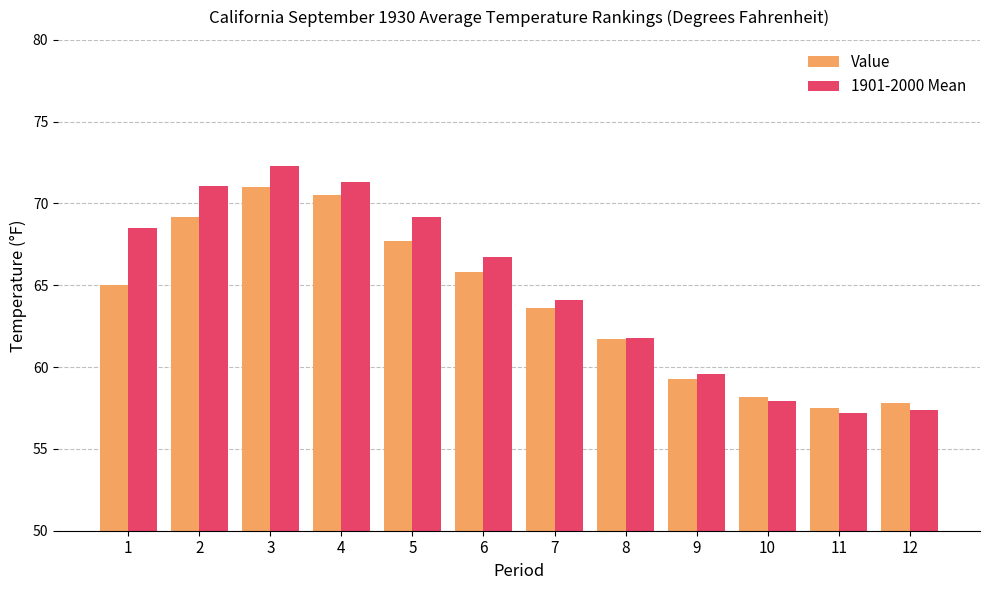

How many bars are there in total?

24